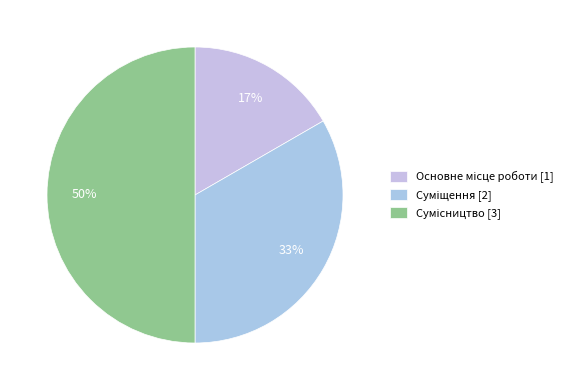

To the nearest percent, what is the average slice percentage?

33%